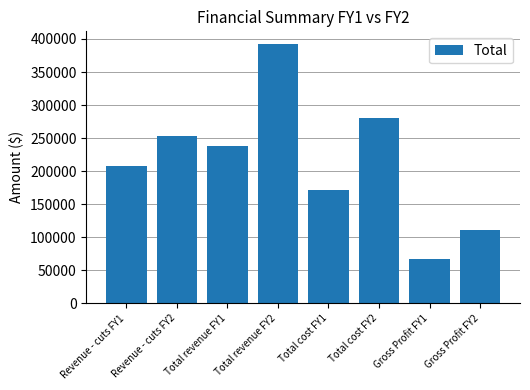

What is the maximum value shown in the chart?

391929.6